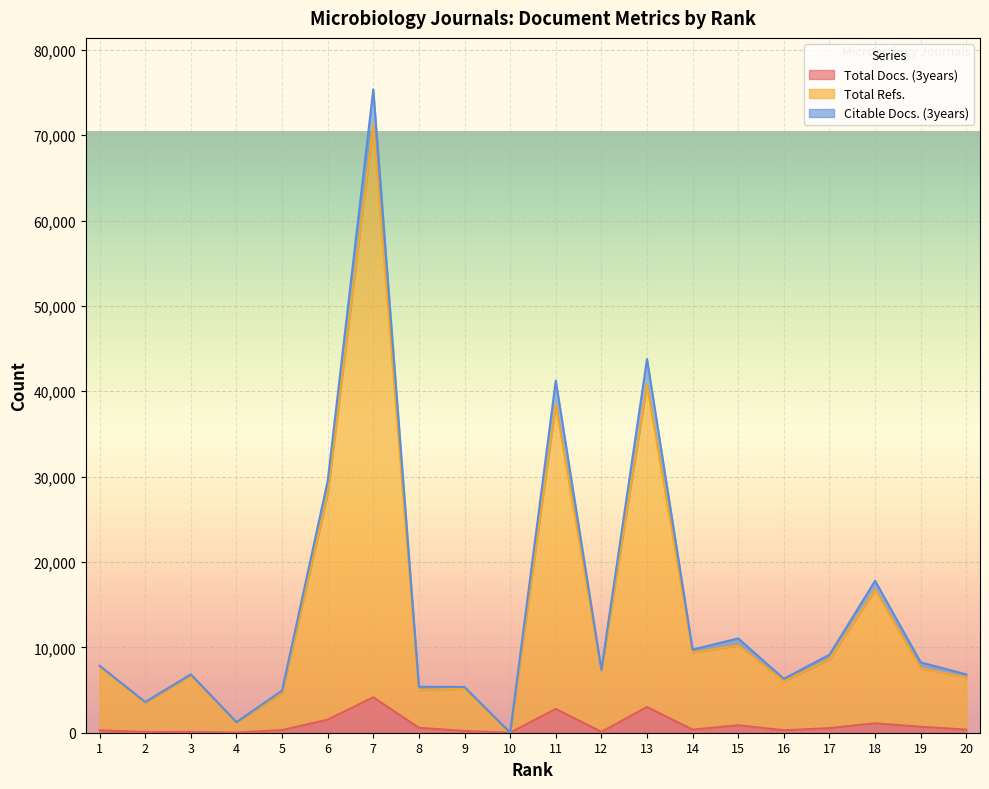

At which category is the sum across all series the highest?

7